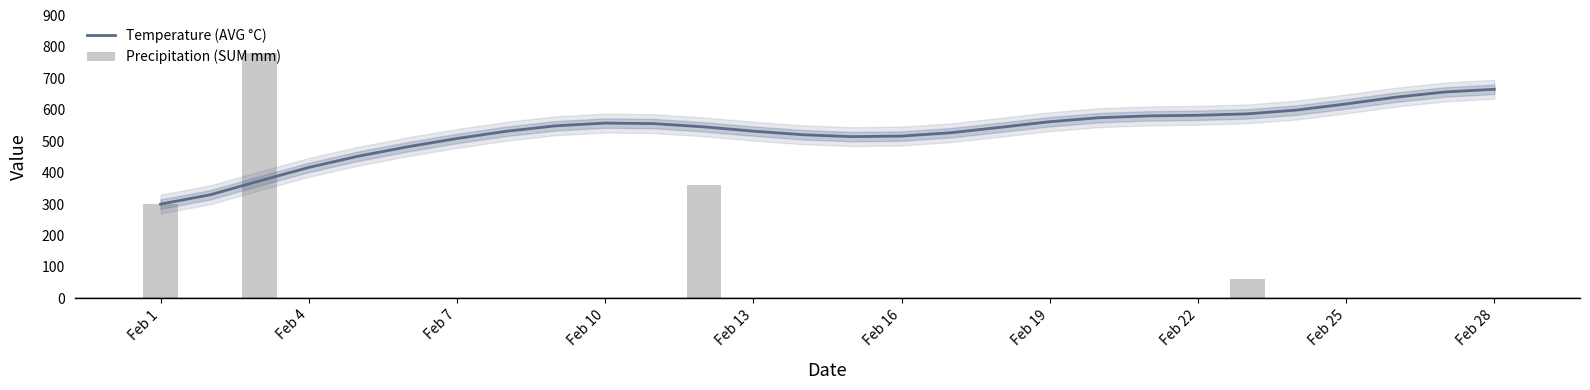

What is the maximum value for Temperature (AVG °C)?

665.2